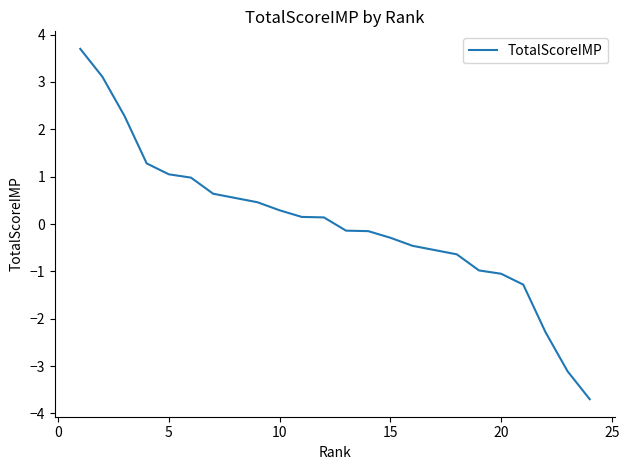

What is the difference between the maximum and minimum values?

7.4